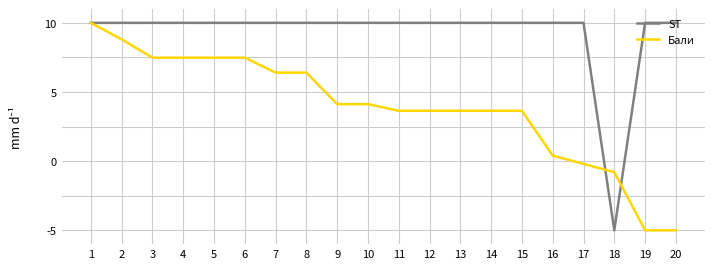

List the series in order of their overall mean, lowest first.

Бали, ST